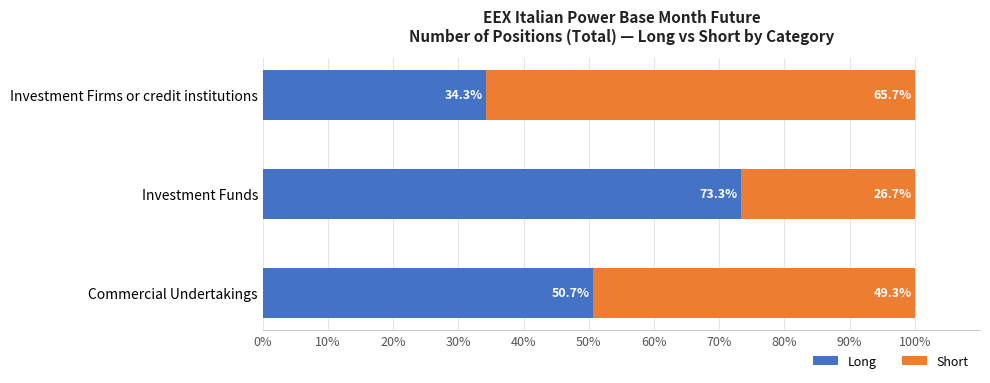

What is the sum of the Long values at Commercial Undertakings and Investment Funds?

124.0